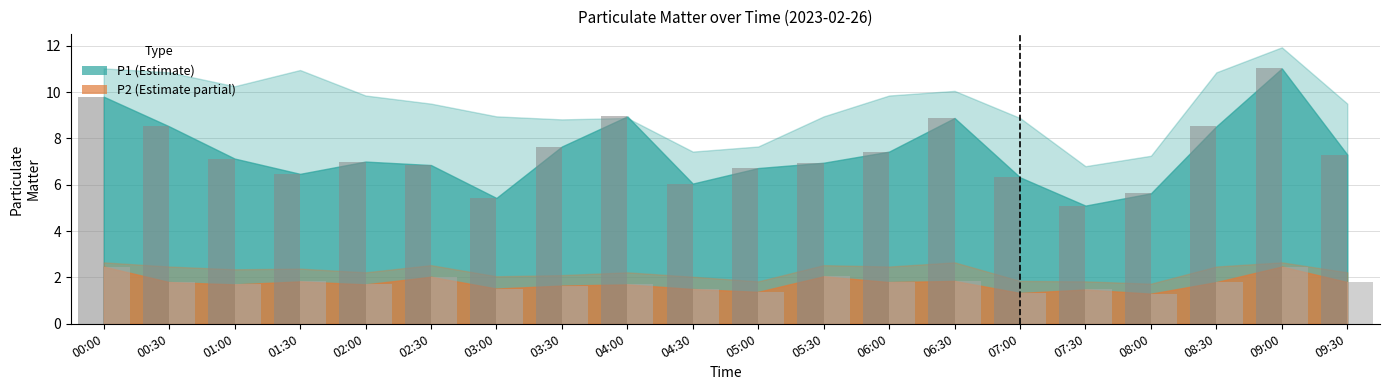

At which category is the sum across all series the highest?

09:00